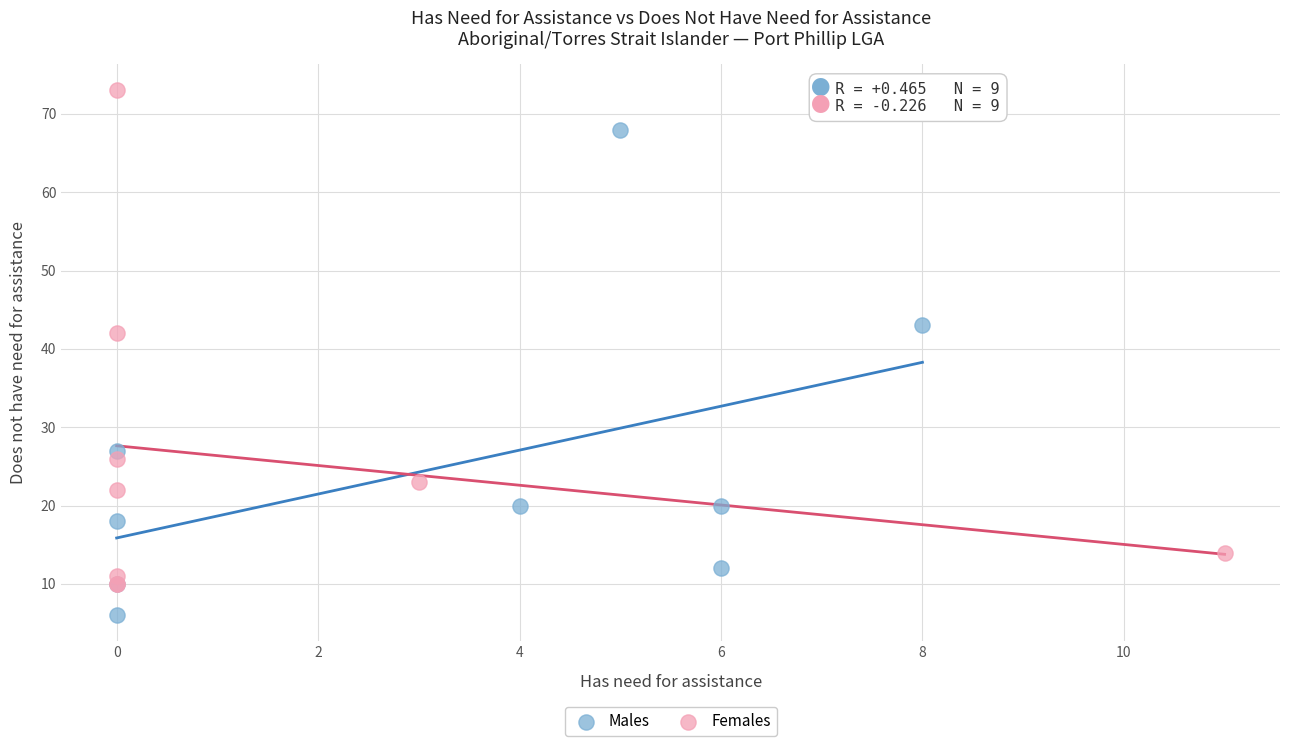

Which series reaches the maximum Y coordinate?

Females